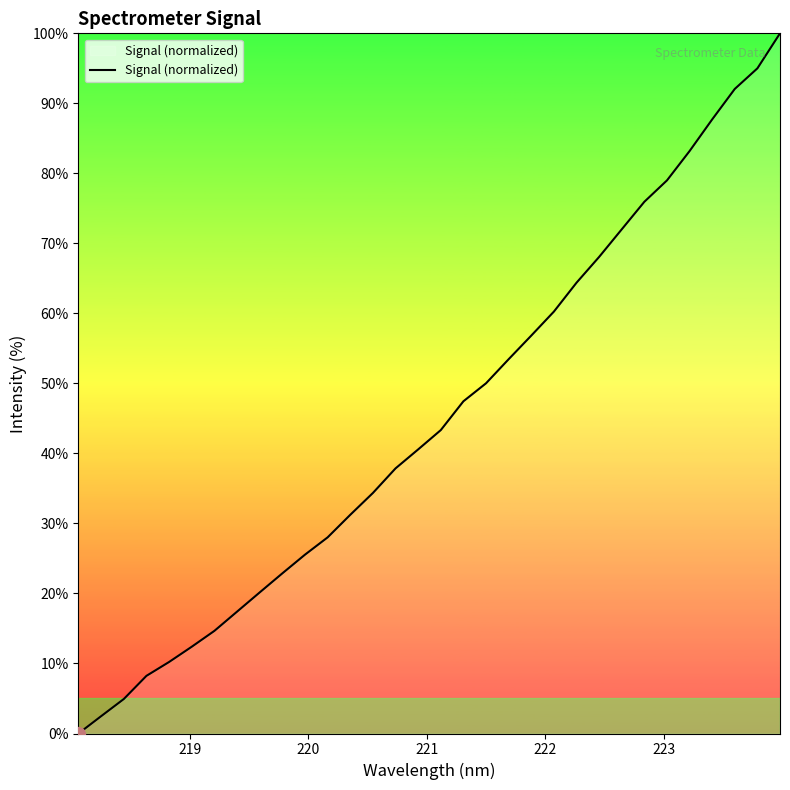

What is the greatest value displayed?

100.0